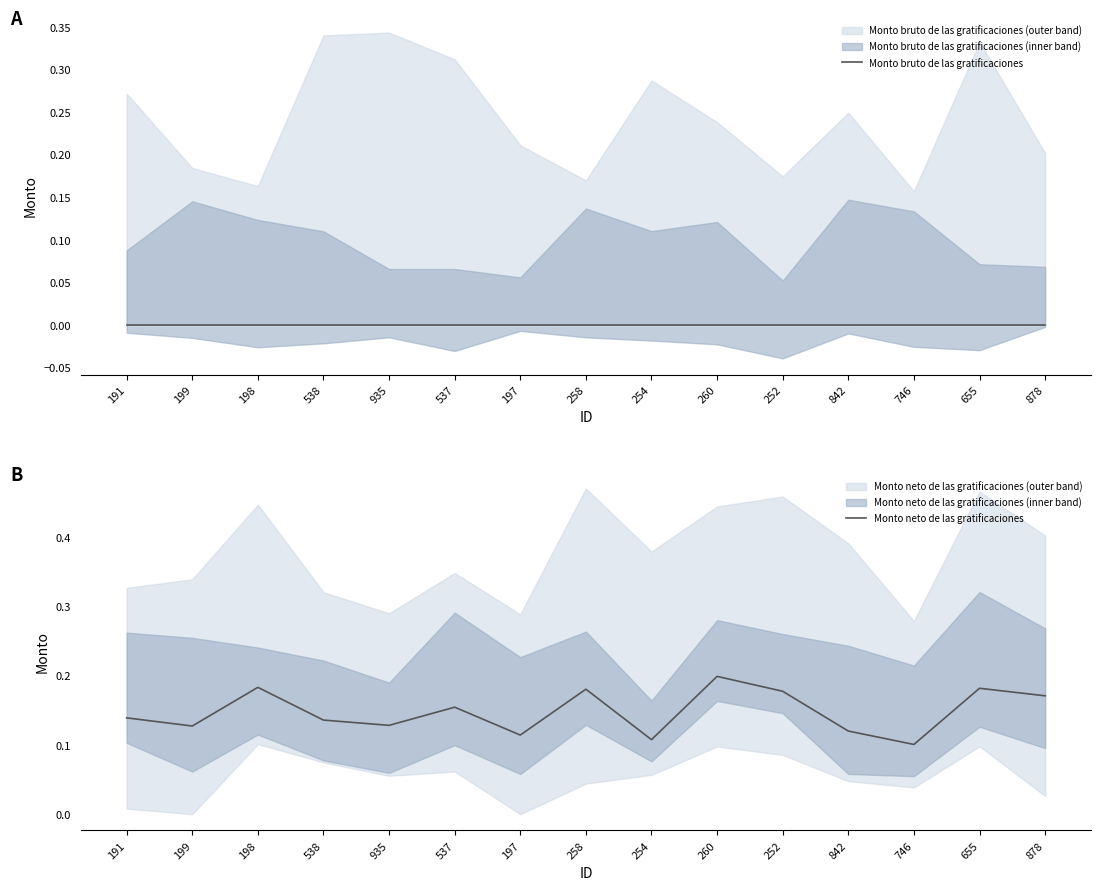

What are all the series names shown in the legend?

Monto bruto de las gratificaciones, Monto neto de las gratificaciones